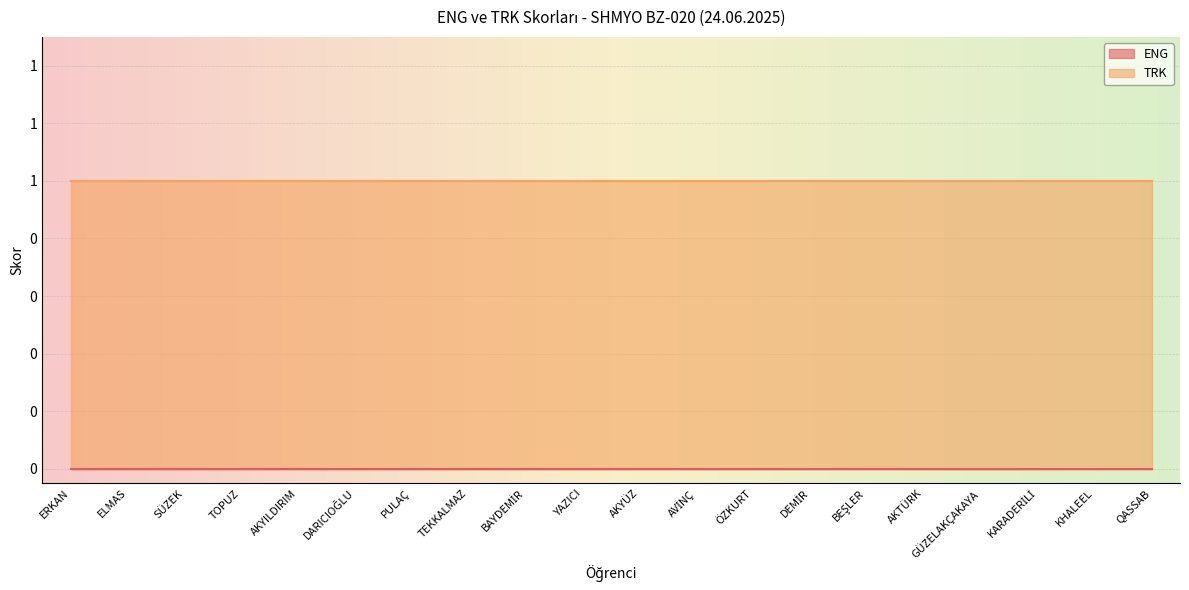

True or false: TRK has more than 0 interior local peaks.

False